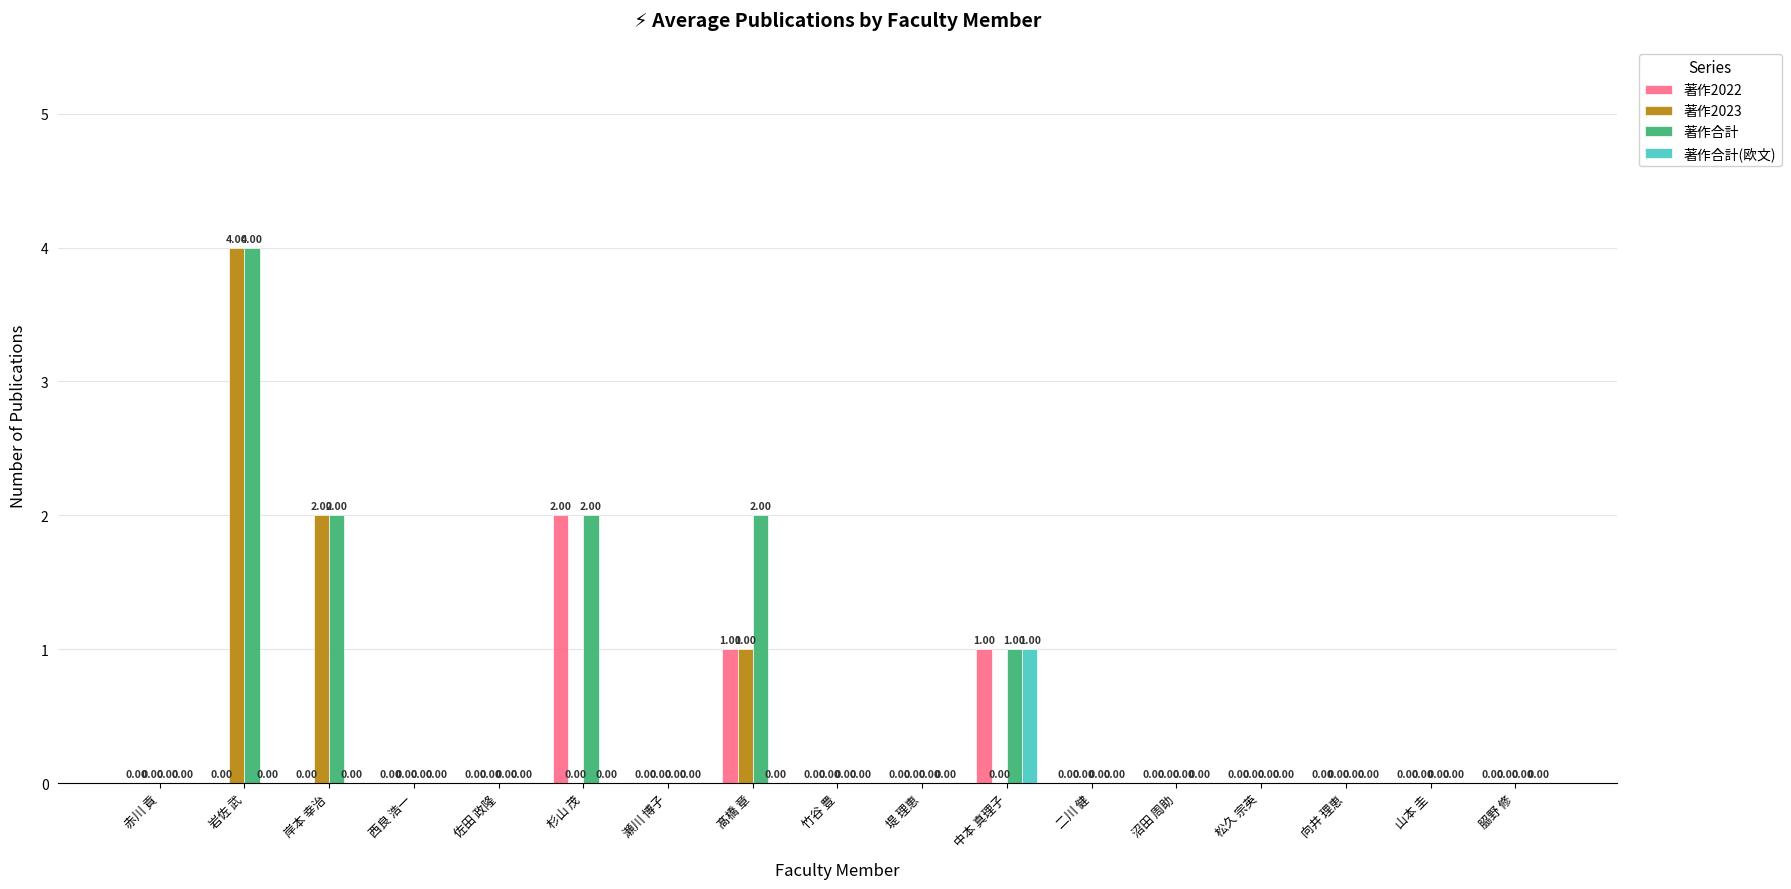

At which category is the sum across all series the highest?

岩佐 武